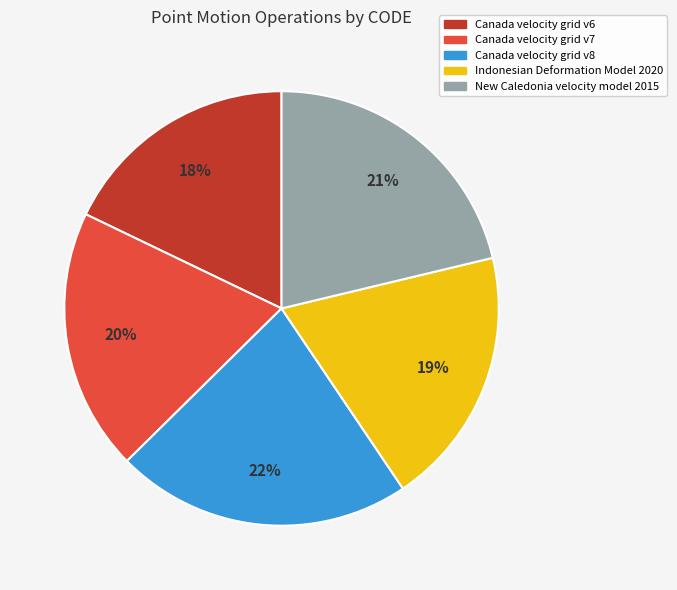

To the nearest percent, what is the average slice percentage?

20%